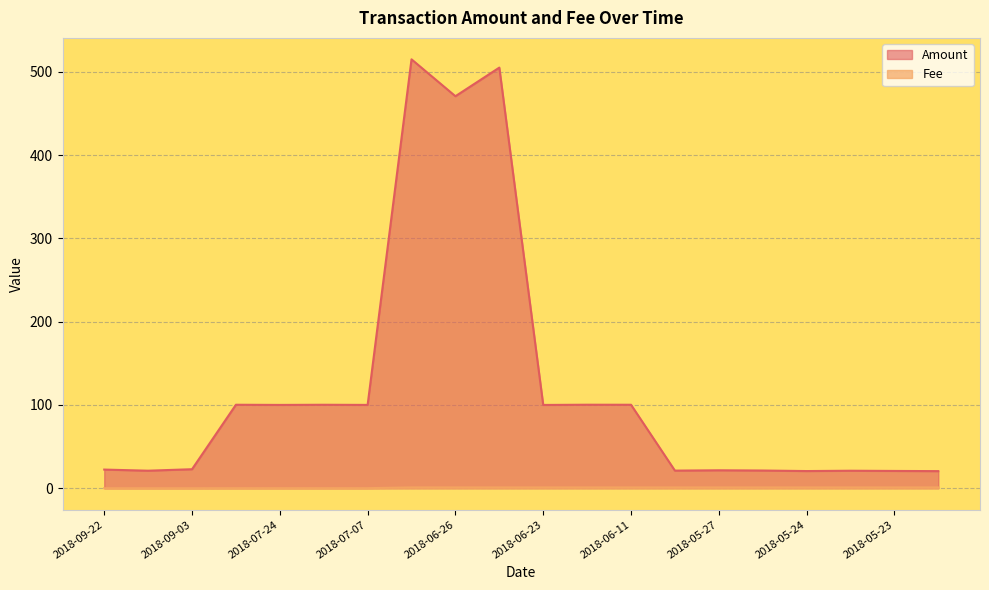

Rank the series by their maximum value, from lowest to highest.

Fee, Amount